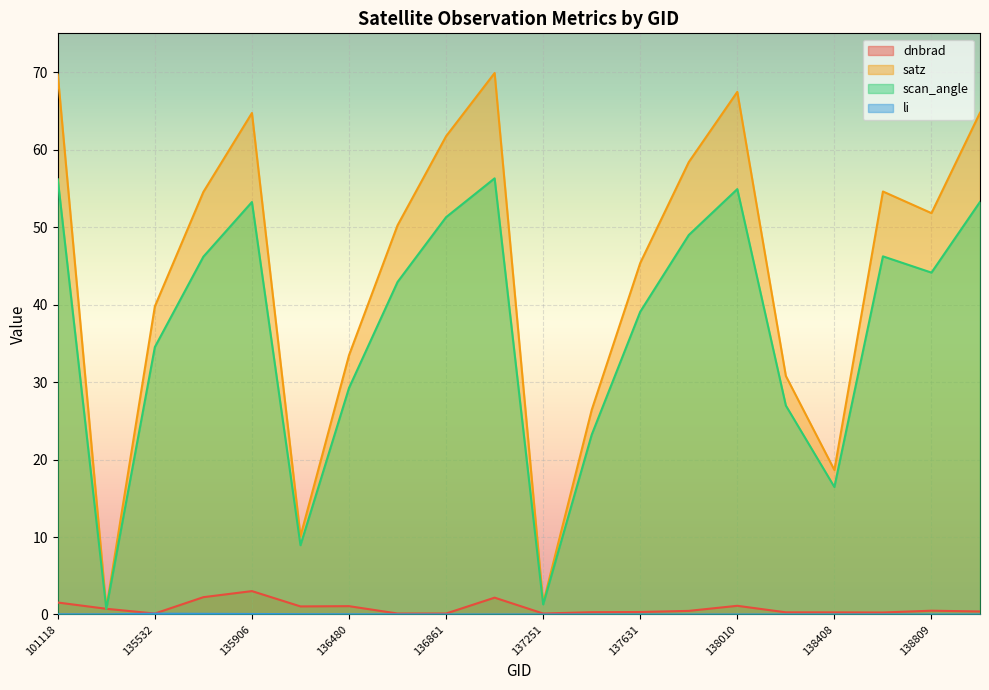

Rank the categories by dnbrad value from lowest to highest.

137251, 136672, 136861, 135532, 138796, 138408, 138022, 137442, 137631, 138994, 137822, 138809, 101251, 136295, 136480, 138010, 101118, 137047, 135717, 135906